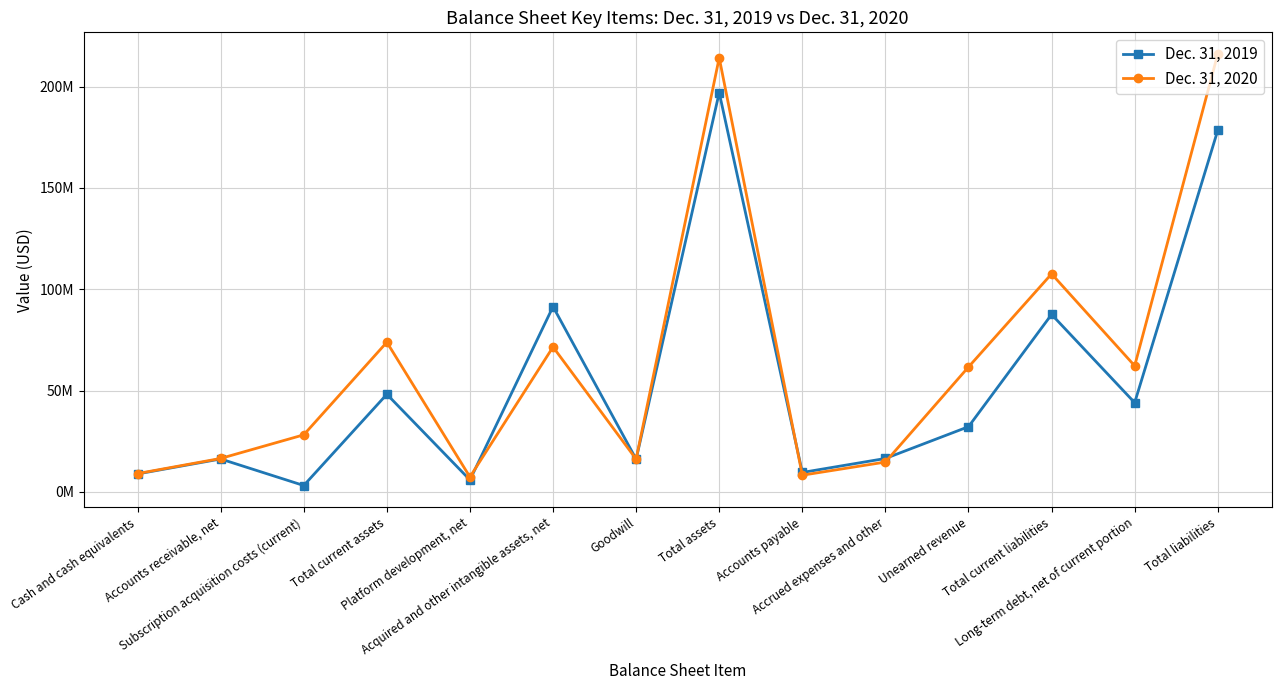

Does the chart have visible grid lines?

Yes